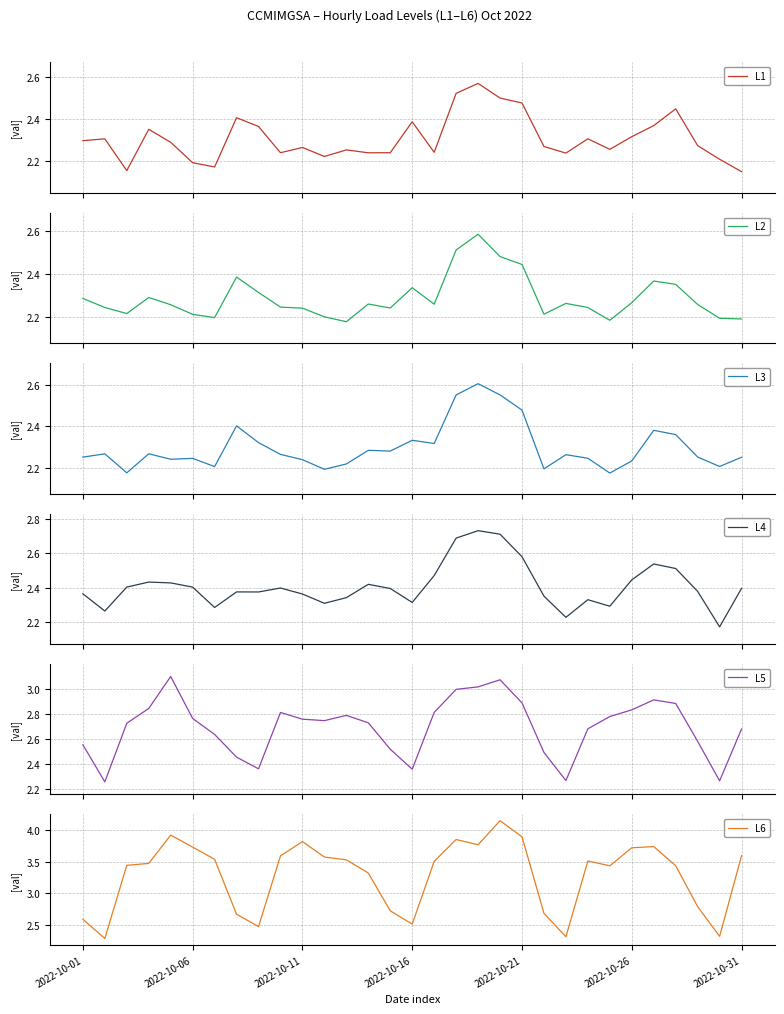

Reading left to right, transcribe all the data shown in this chart.

L1: 2.3	2.3	2.2	2.4	2.3	2.2	2.2	2.4	2.4	2.2	2.3	2.2	2.3	2.2	2.2	2.4	2.2	2.5	2.6	2.5	2.5	2.3	2.2	2.3	2.3	2.3	2.4	2.4	2.3	2.2	2.2
L2: 2.3	2.2	2.2	2.3	2.3	2.2	2.2	2.4	2.3	2.2	2.2	2.2	2.2	2.3	2.2	2.3	2.3	2.5	2.6	2.5	2.4	2.2	2.3	2.2	2.2	2.3	2.4	2.4	2.3	2.2	2.2
L3: 2.3	2.3	2.2	2.3	2.2	2.2	2.2	2.4	2.3	2.3	2.2	2.2	2.2	2.3	2.3	2.3	2.3	2.6	2.6	2.6	2.5	2.2	2.3	2.2	2.2	2.2	2.4	2.4	2.3	2.2	2.2
L4: 2.4	2.3	2.4	2.4	2.4	2.4	2.3	2.4	2.4	2.4	2.4	2.3	2.3	2.4	2.4	2.3	2.5	2.7	2.7	2.7	2.6	2.4	2.2	2.3	2.3	2.4	2.5	2.5	2.4	2.2	2.4
L5: 2.6	2.3	2.7	2.8	3.1	2.8	2.6	2.5	2.4	2.8	2.8	2.7	2.8	2.7	2.5	2.4	2.8	3.0	3.0	3.1	2.9	2.5	2.3	2.7	2.8	2.8	2.9	2.9	2.6	2.3	2.7
L6: 2.6	2.3	3.4	3.5	3.9	3.7	3.5	2.7	2.5	3.6	3.8	3.6	3.5	3.3	2.7	2.5	3.5	3.8	3.8	4.1	3.9	2.7	2.3	3.5	3.4	3.7	3.7	3.4	2.8	2.3	3.6